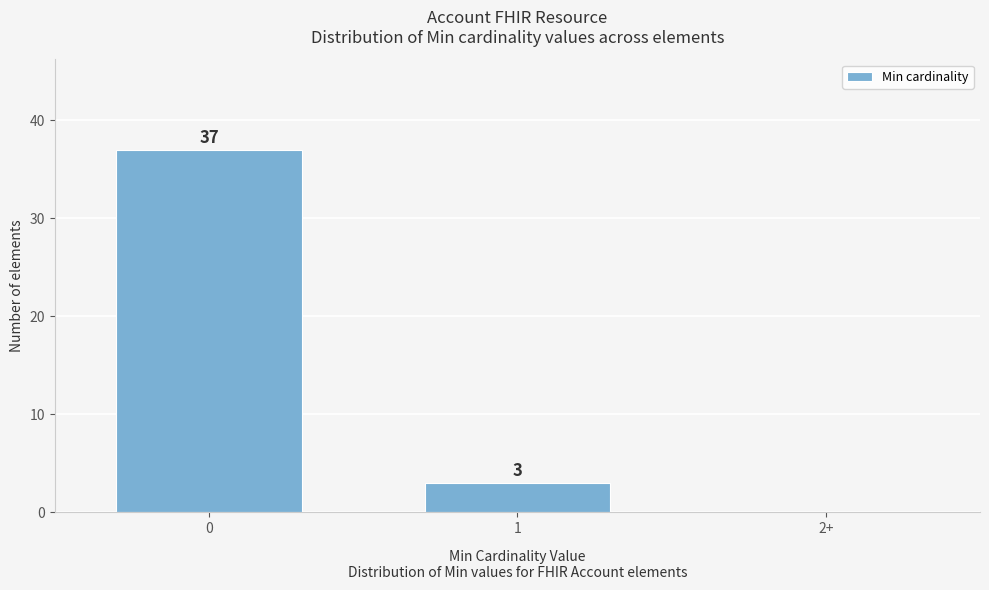

Reading left to right, what are all the values shown in this chart?

0=37	1=3	2+=0